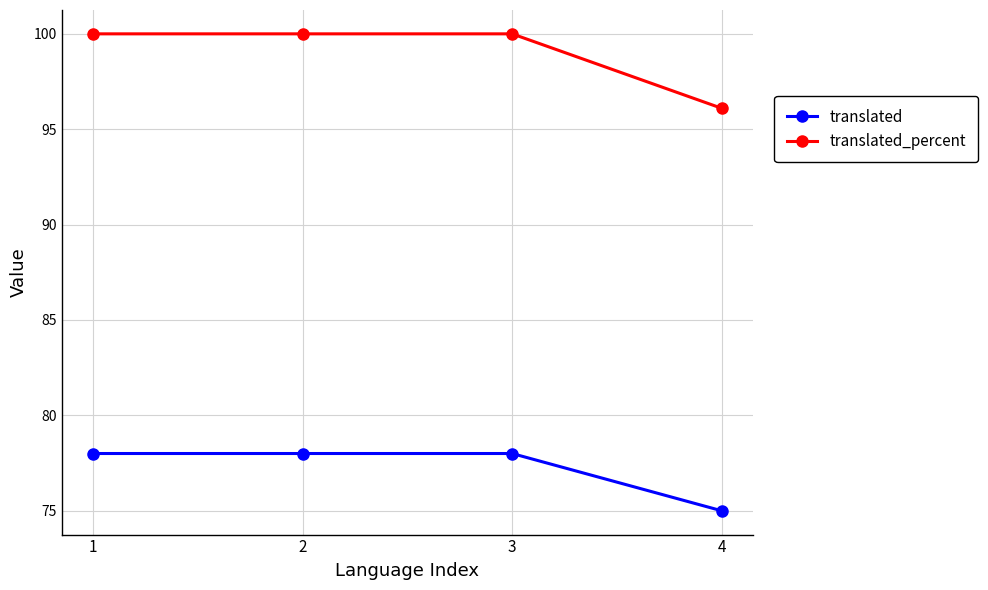

What is the difference between the maximum and minimum values in the translated_percent series?

3.9